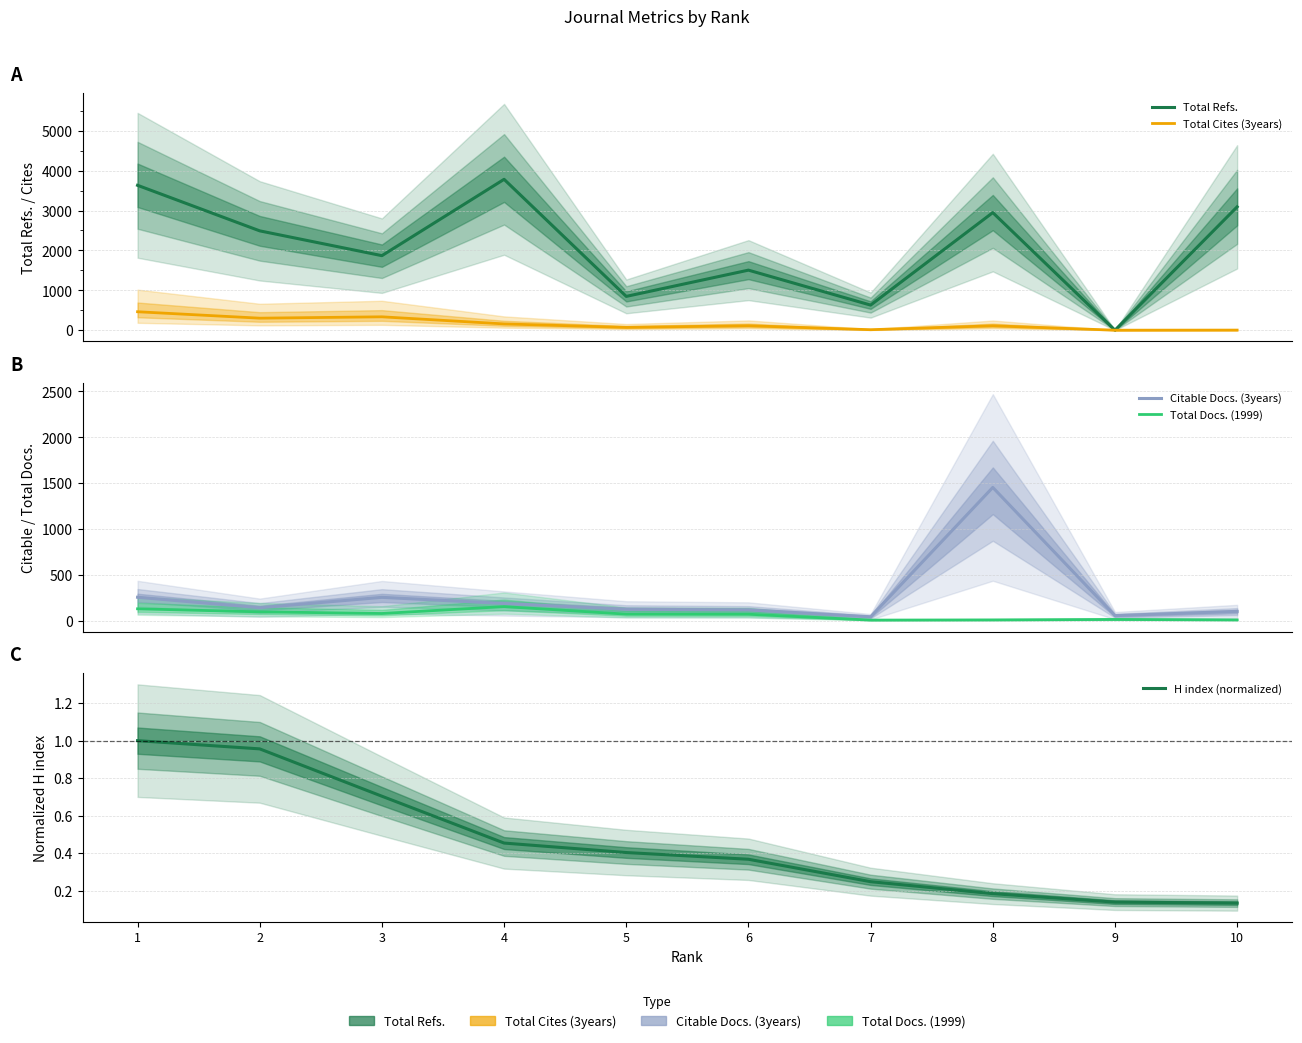

True or false: H index (normalized) has more than 2 interior local peaks.

False